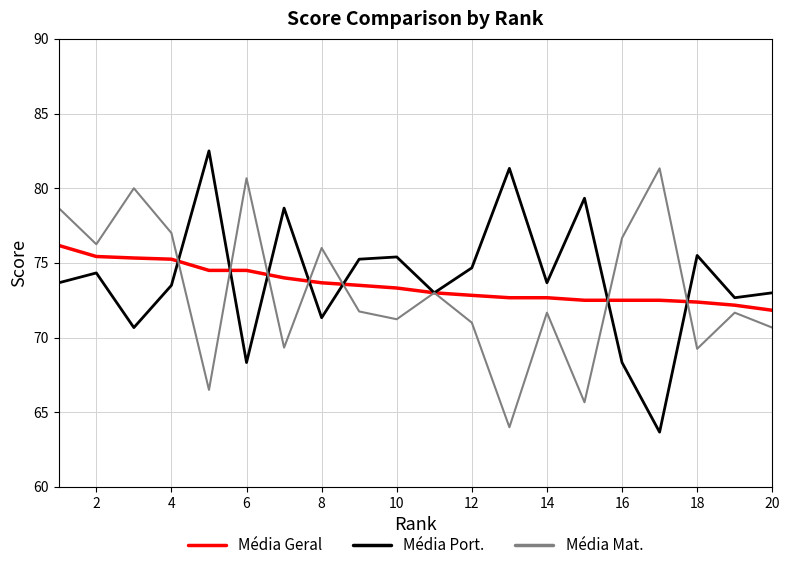

What is the minimum value shown in the chart?

63.7